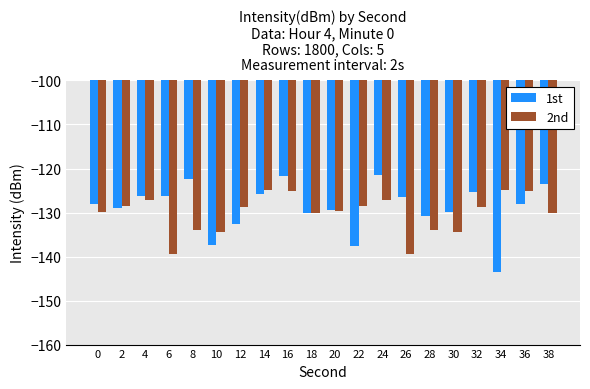

What is the total value across all series at 0?

-257.9